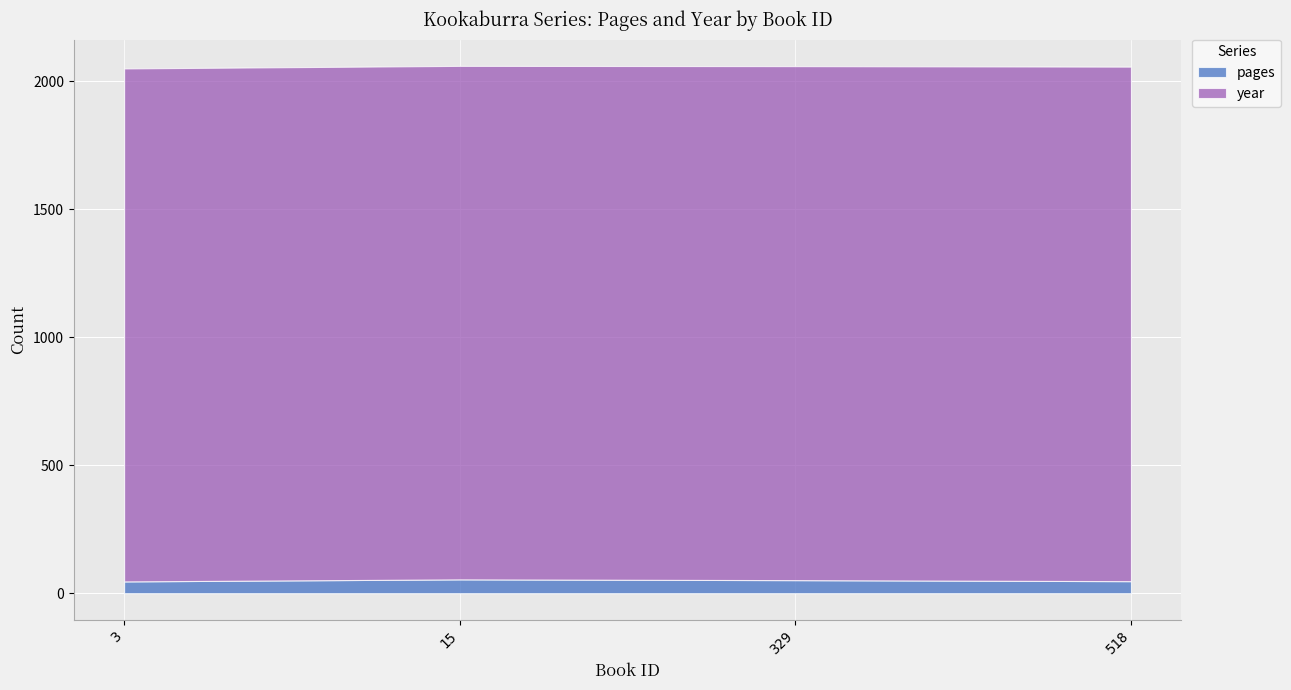

The pages series shows 47 at 518. True or false?

True